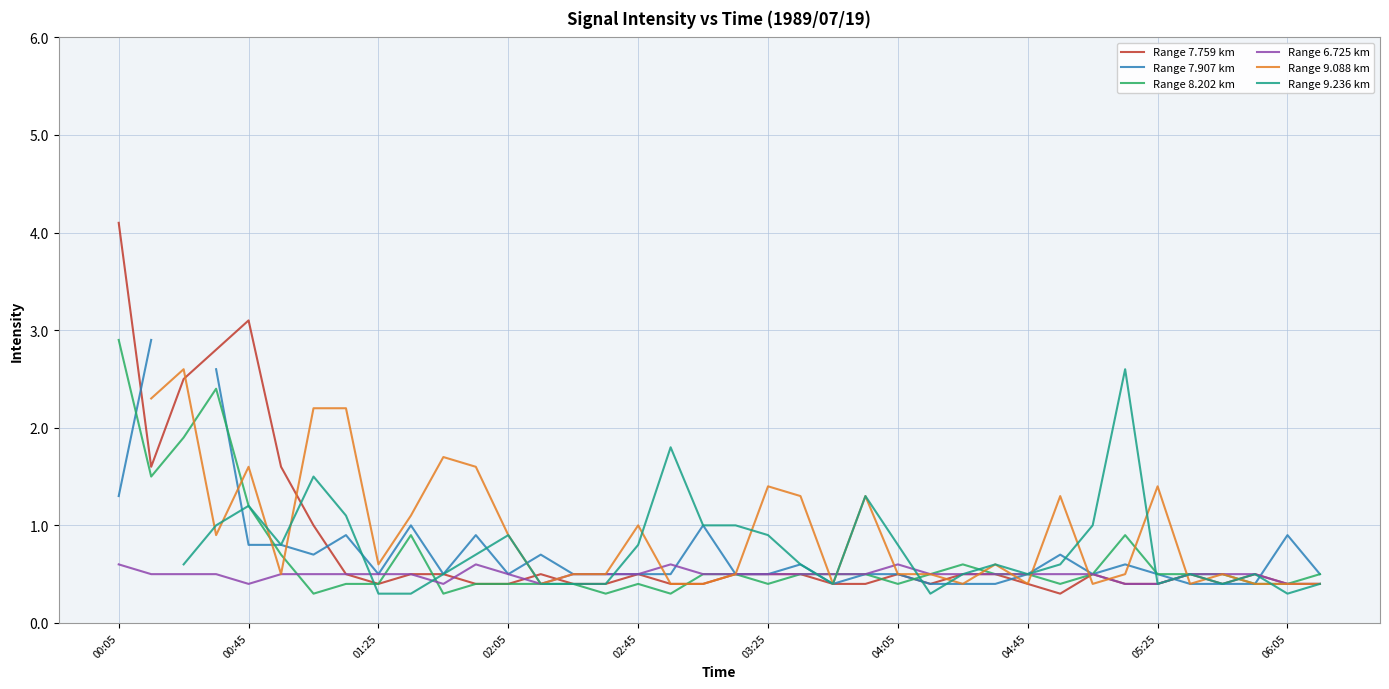

Does the chart have visible grid lines?

Yes